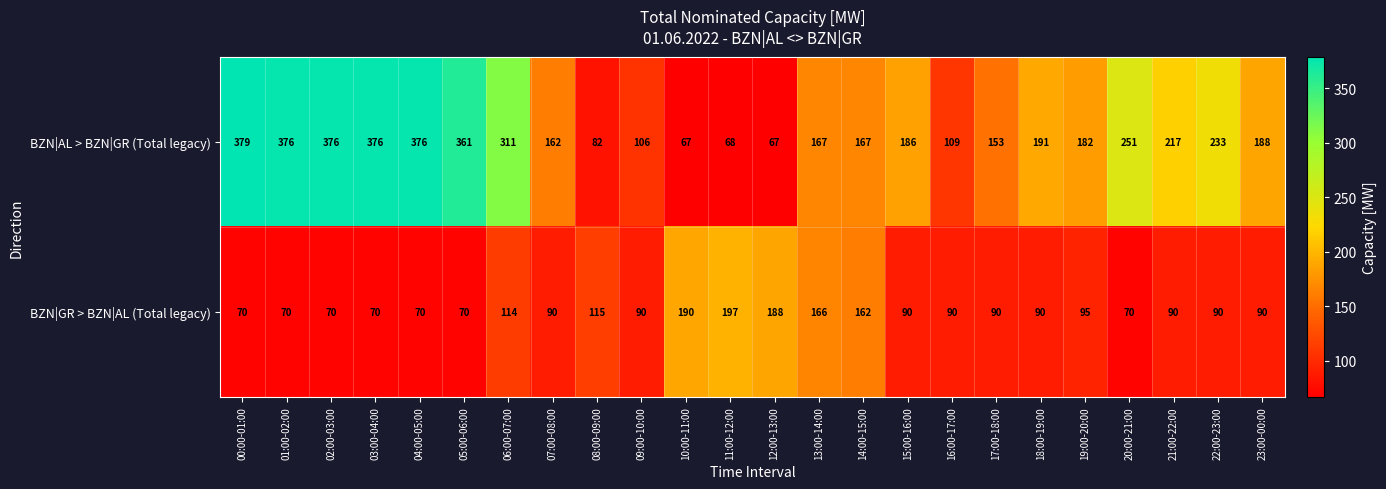

Read the BZN|AL > BZN|GR (Total legacy) value at 19:00-20:00.

182